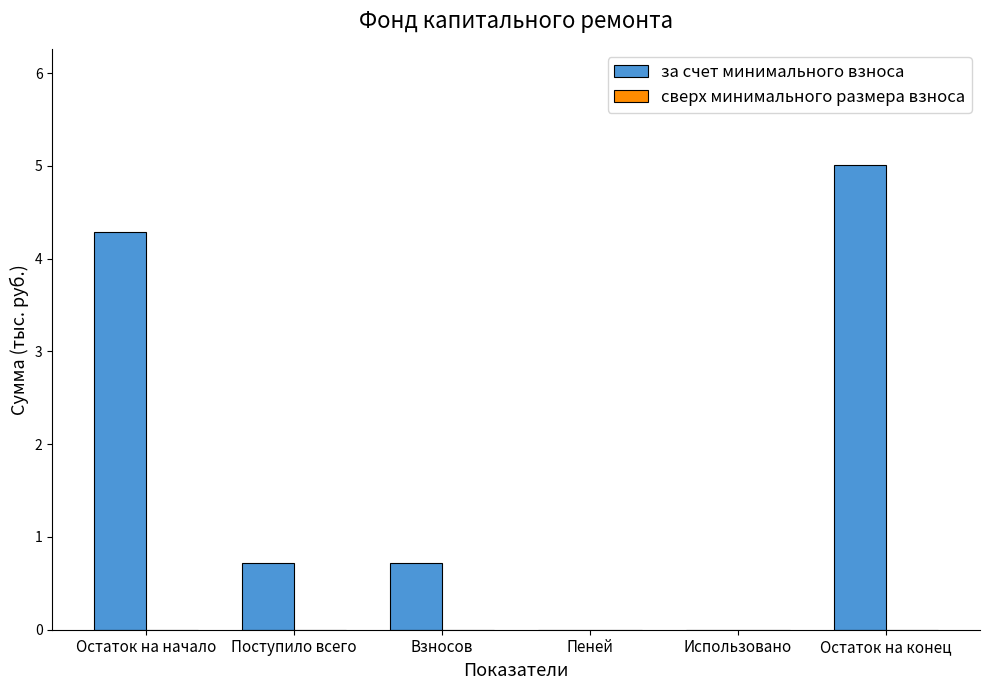

The chart shows a value of 0.3 at Взносов. True or false?

False